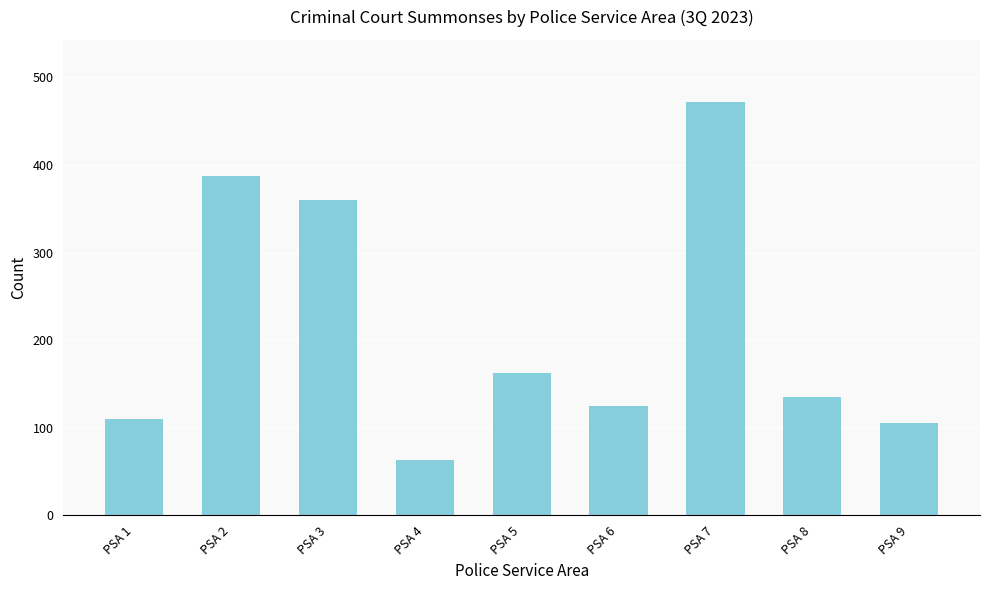

Which has a higher value, PSA 8 or PSA 7?

PSA 7